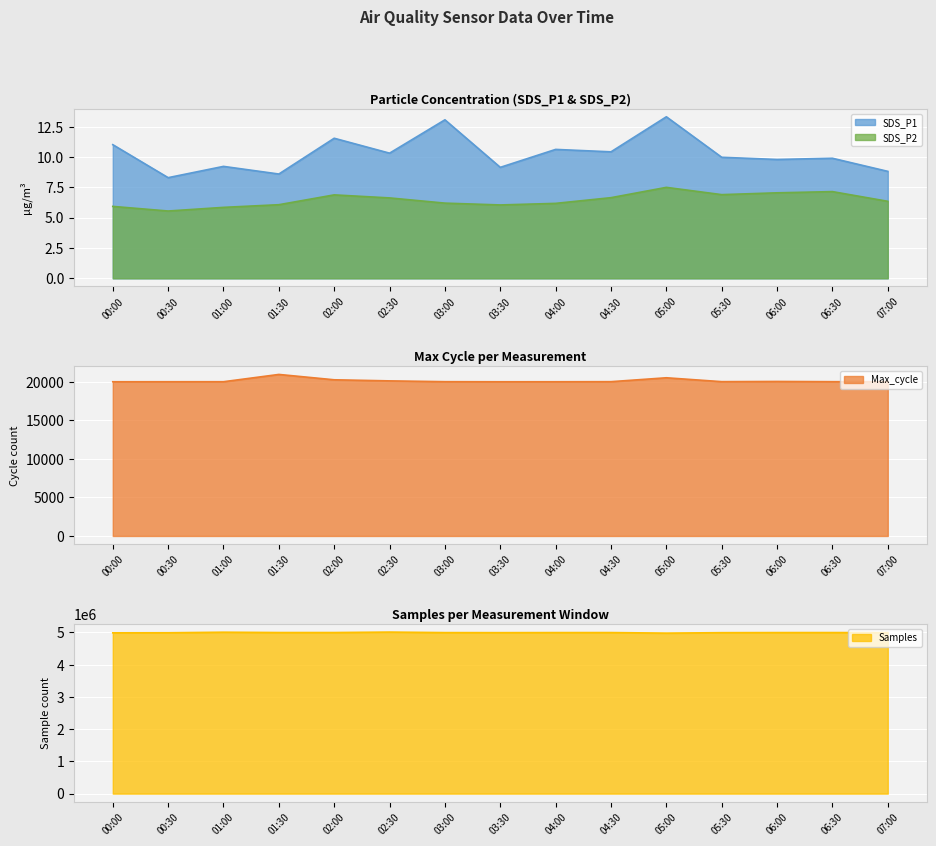

Read the Max_cycle value at 04:00.

20032